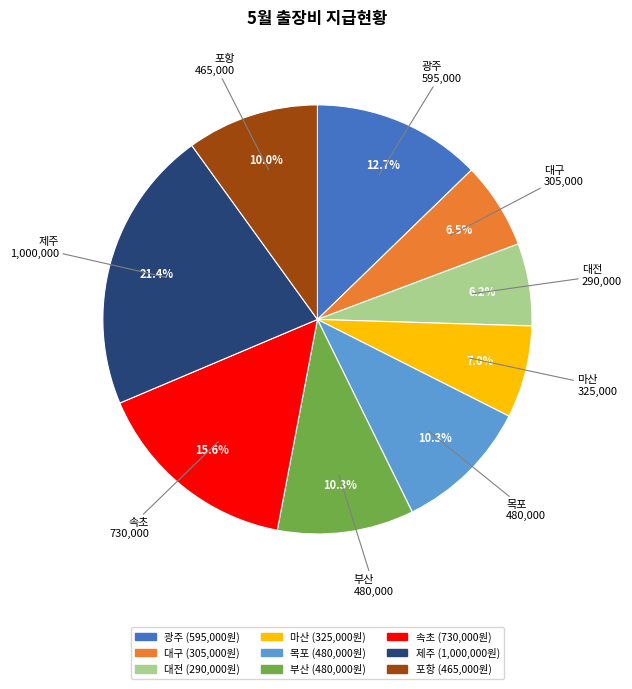

Between 대전 and 마산, which is larger?

마산